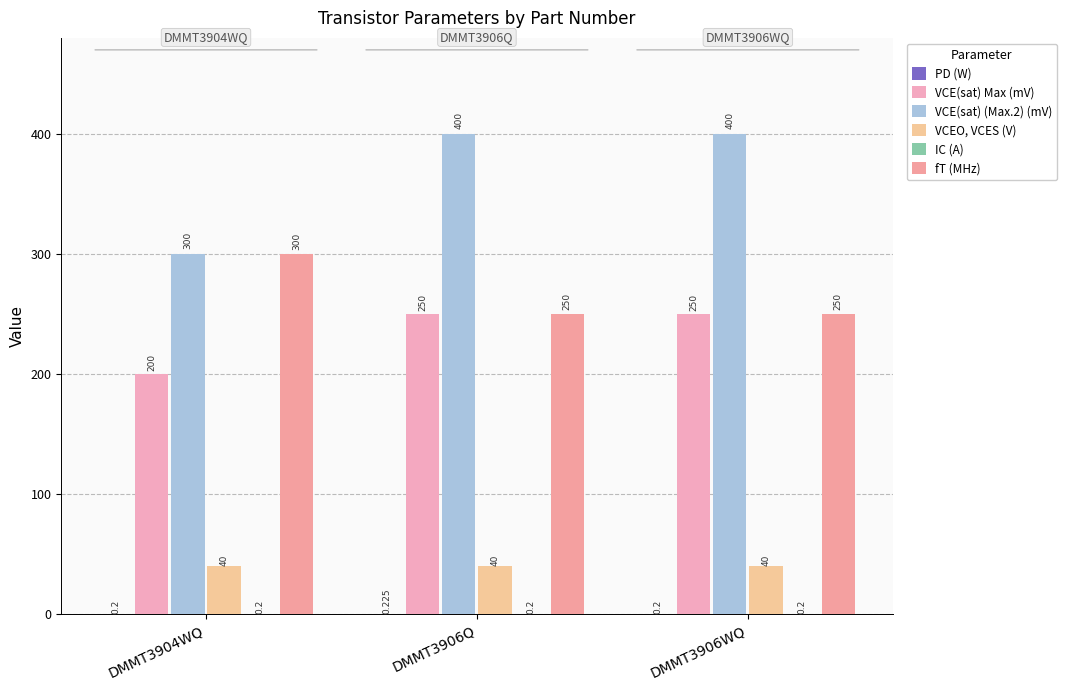

At how many categories does at least one series exceed 180?

3